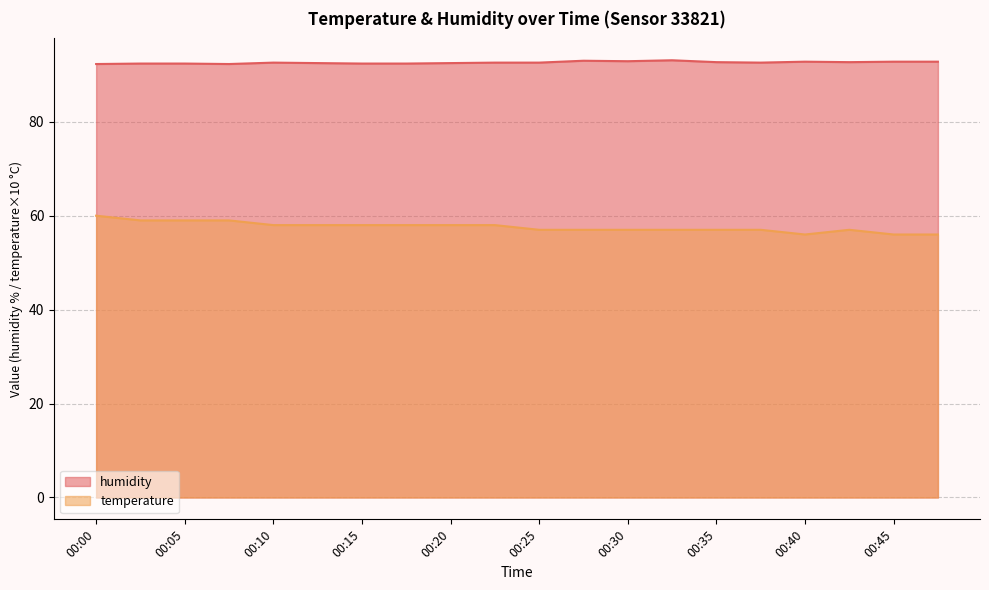

Count the temperature values in the range 57 to 58.

13